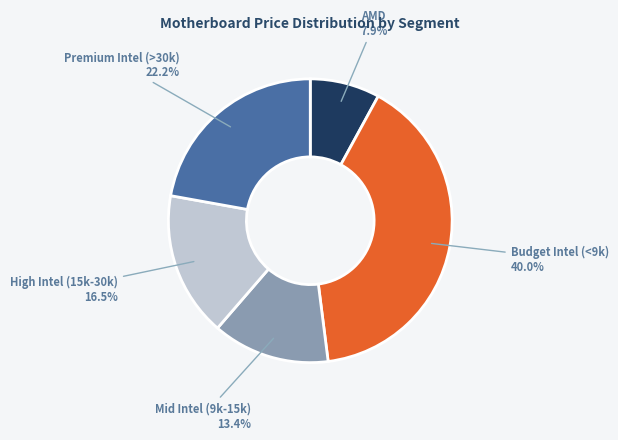

Is the sum of Budget Intel (<9k) and Premium Intel (>30k) greater than half?

Yes